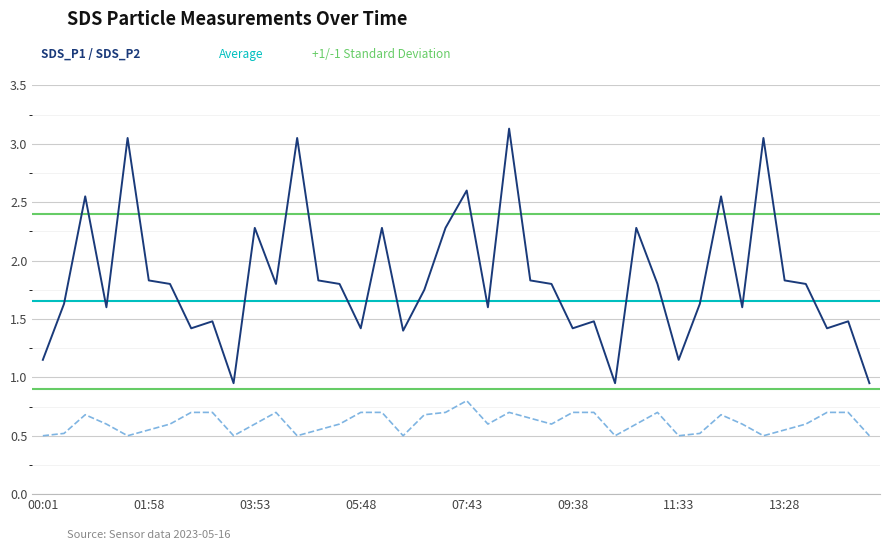

What is the smallest value displayed?

0.5